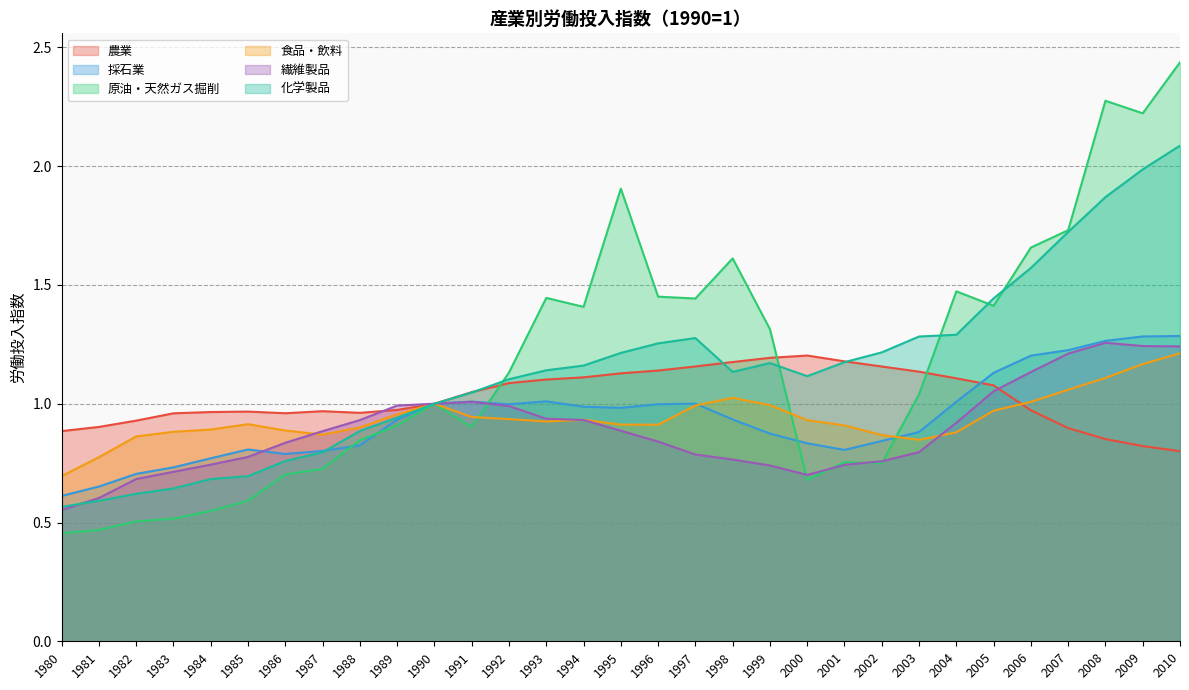

Is it true that 農業 equals 0.9 at 1981?

True